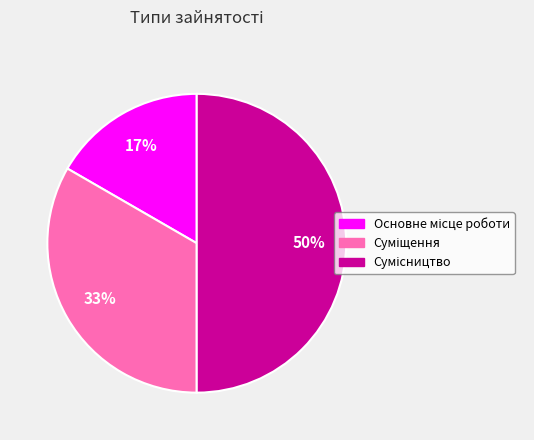

To the nearest percent, what is the difference between the largest and smallest slice percentages?

33%